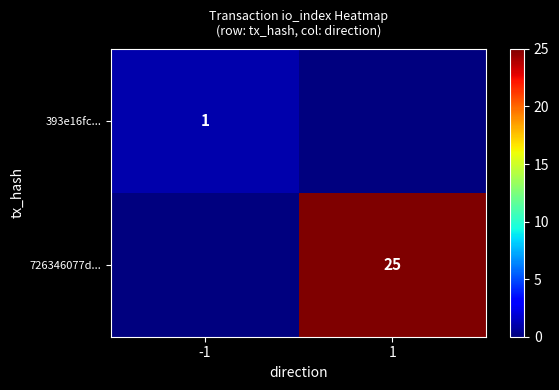

Is it true that 393e16fc... equals 1 at -1?

True